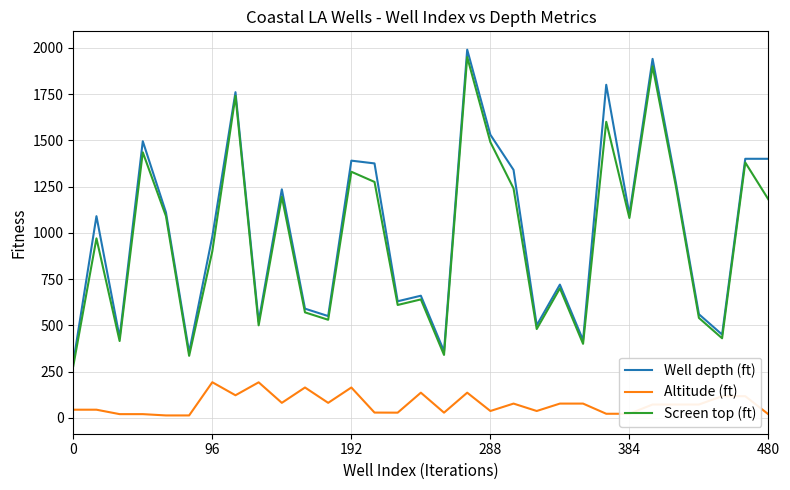

Which series has the widest spread of values?

Well depth (ft)